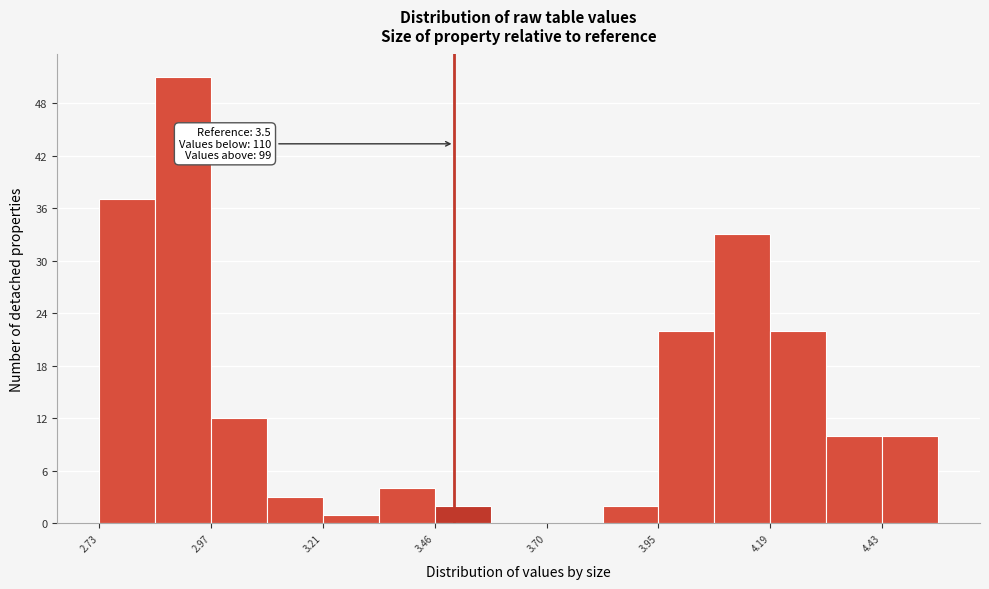

Around what value on the x-axis is the tallest bar? Give the approximate position of its centre, as read against the axis.

2.90